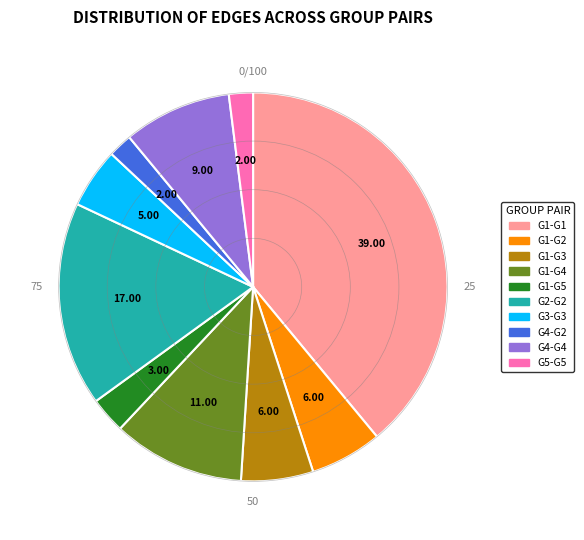

Does G5-G5 represent more than half of the total?

No